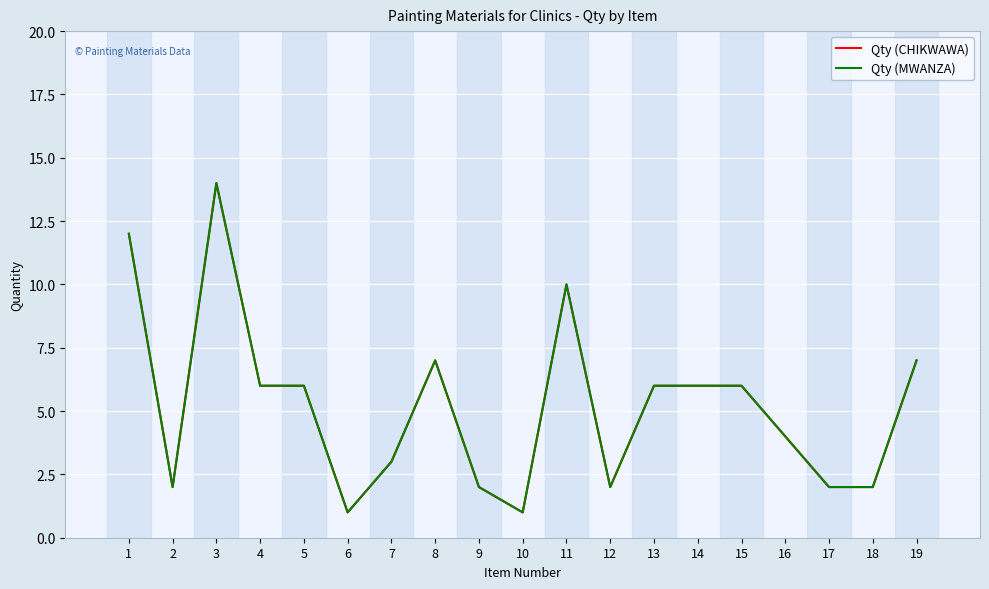

At which label is Qty (MWANZA) closest to 7?

8